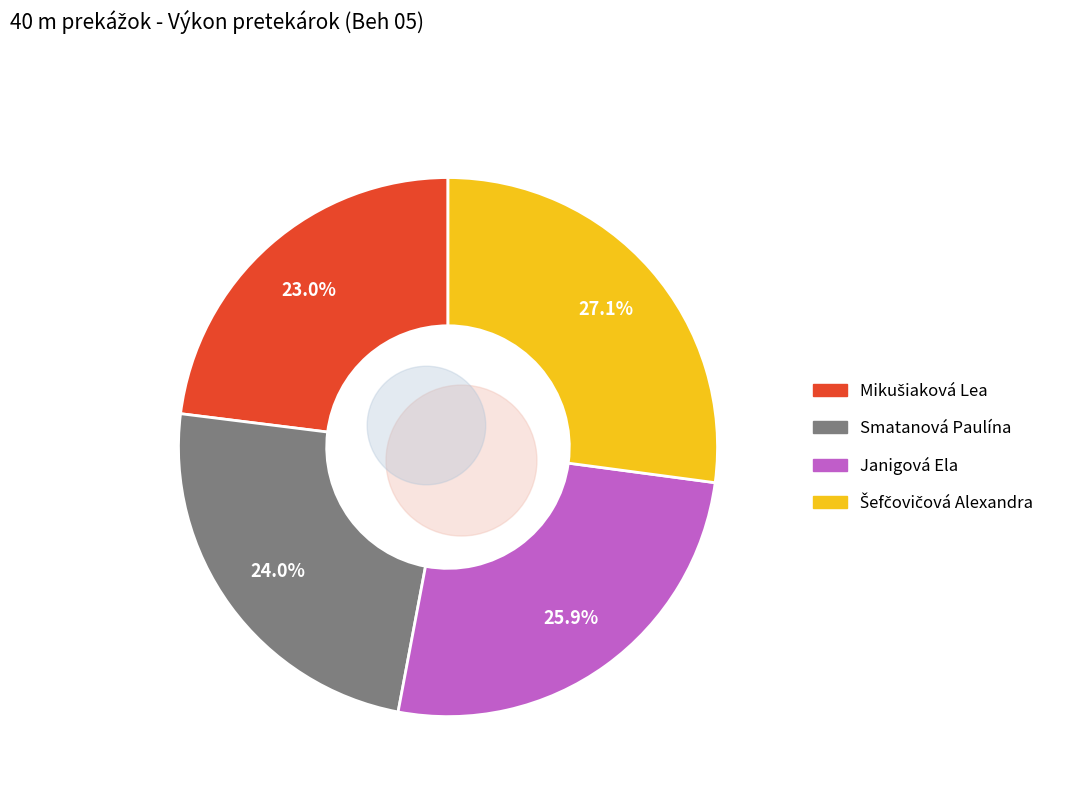

How many slices are in this pie chart?

4